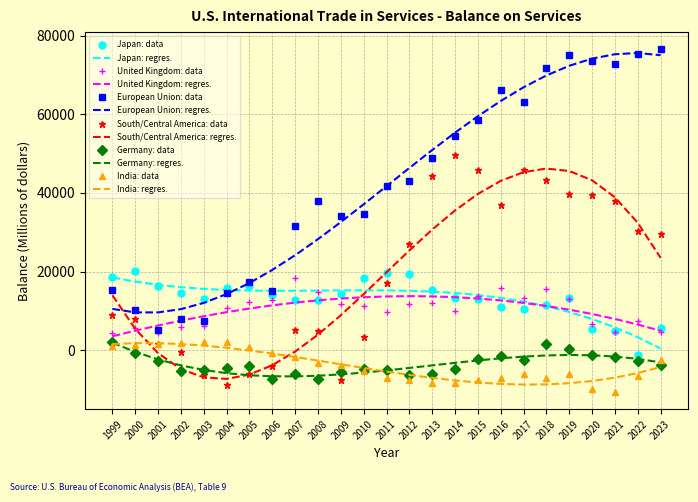

Is the value of European Union: data at 2018 greater than the value of South/Central America: data at 2005?

Yes